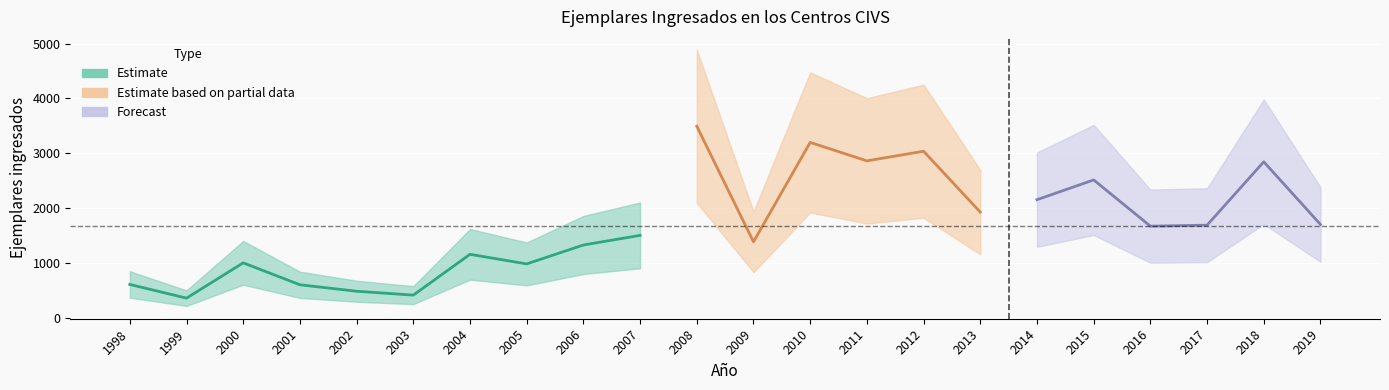

What is the maximum value shown in the chart?

3493